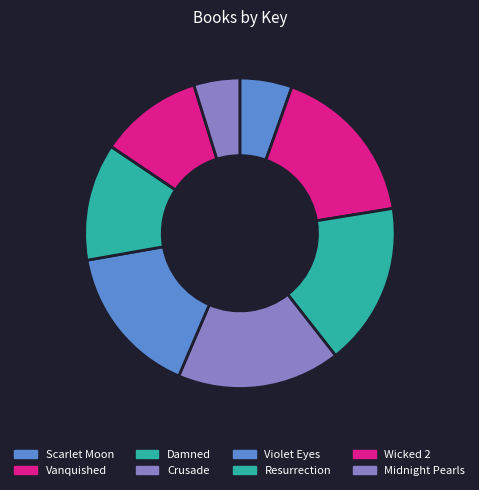

To the nearest percent, what is the average slice percentage?

12%